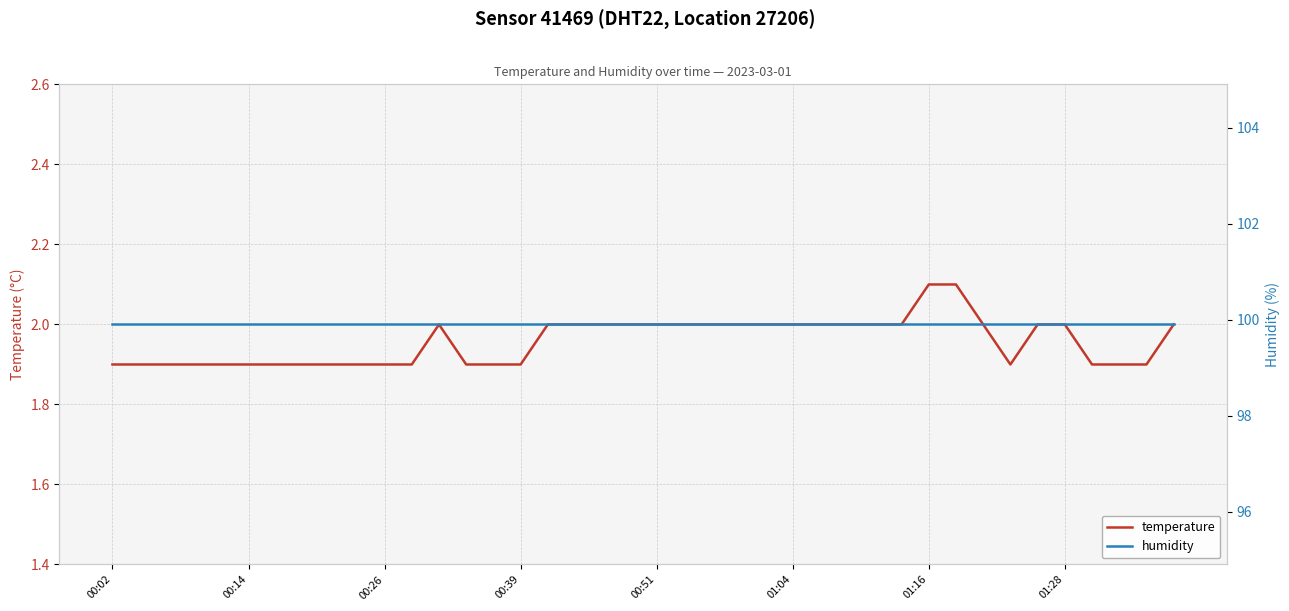

Rank the series at 01:28 from highest to lowest value.

humidity, temperature